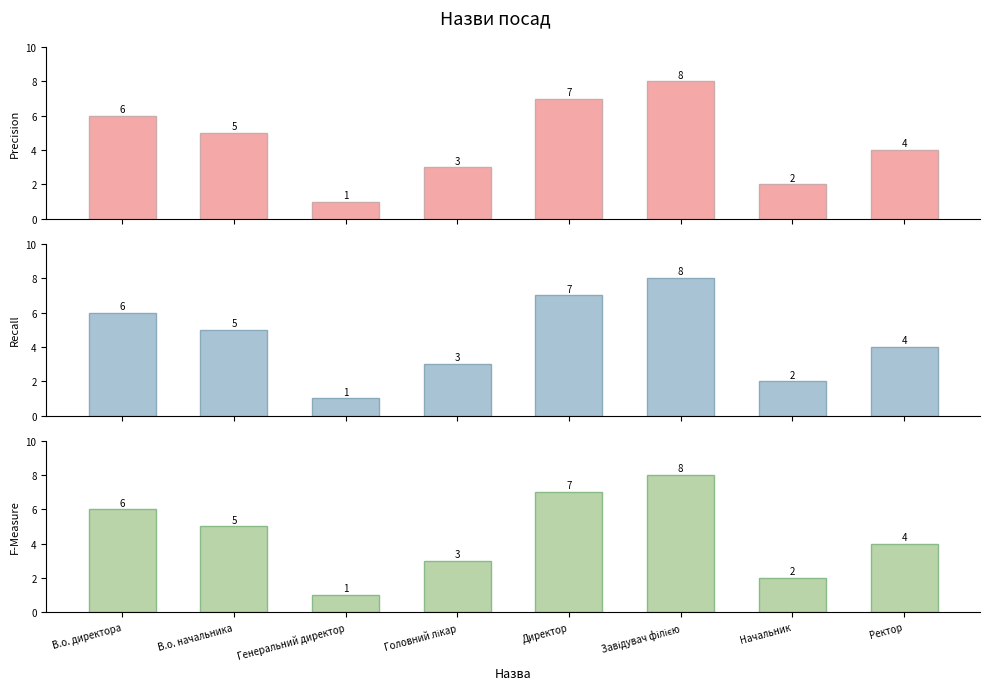

The value of Ідентифікатор (Panel 1) at Директор is 2. True or false?

False